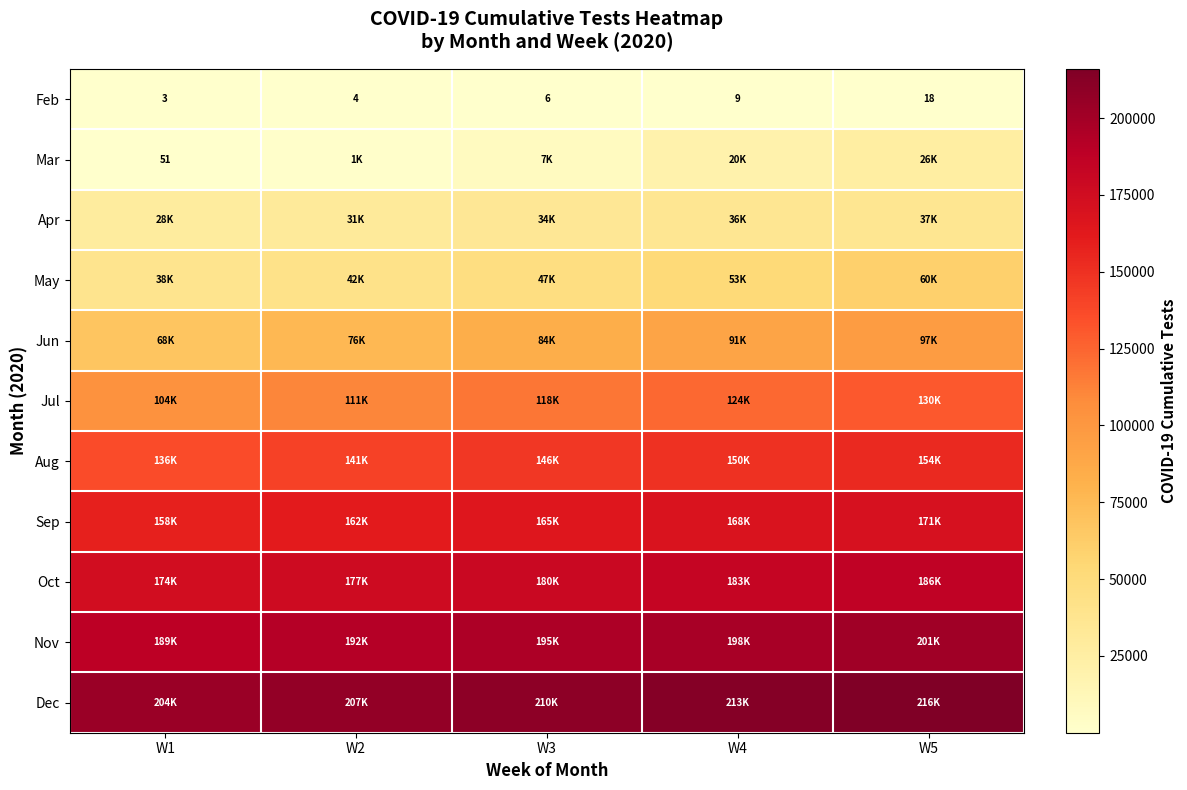

What is the difference between the highest and lowest values at W3?

209994